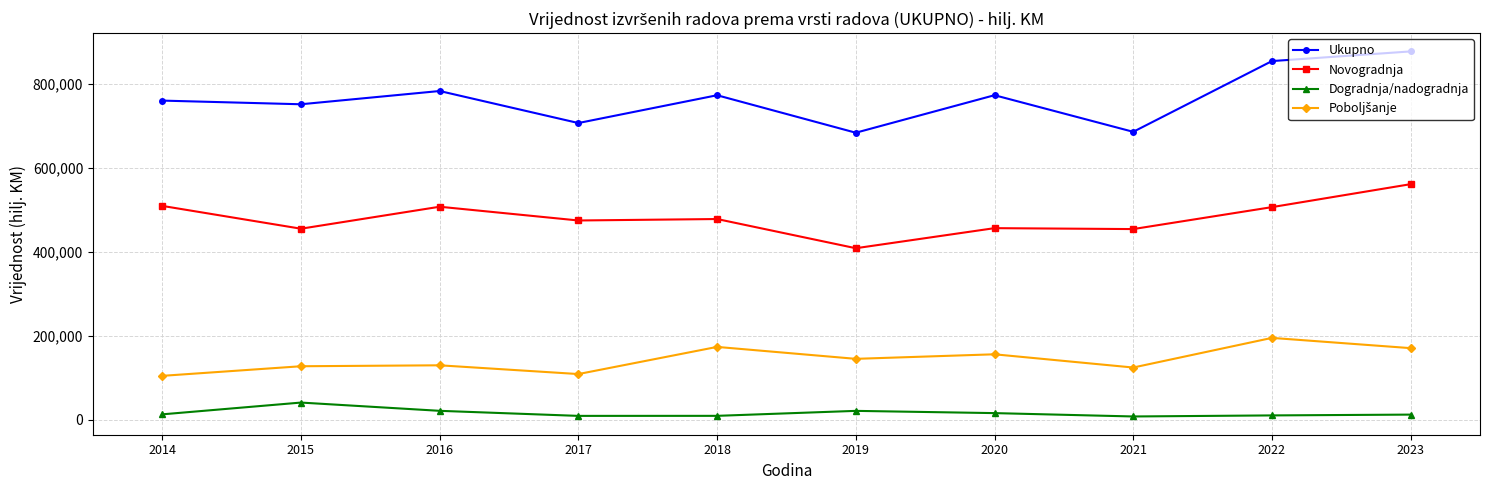

Where is the first local minimum for Novogradnja?

2015